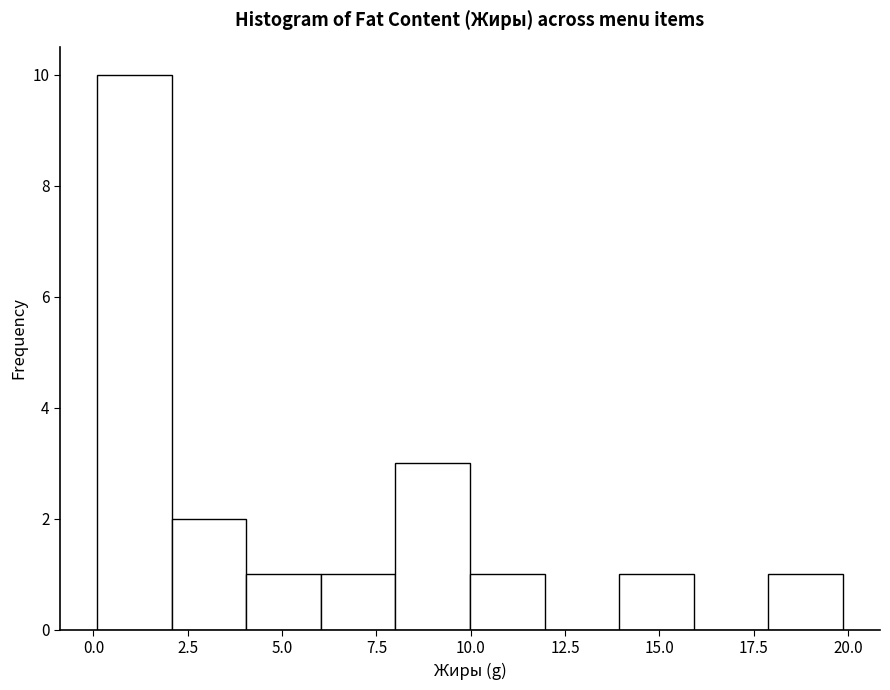

Read against the x-axis, roughly where is the centre of the tallest bar?

1.0